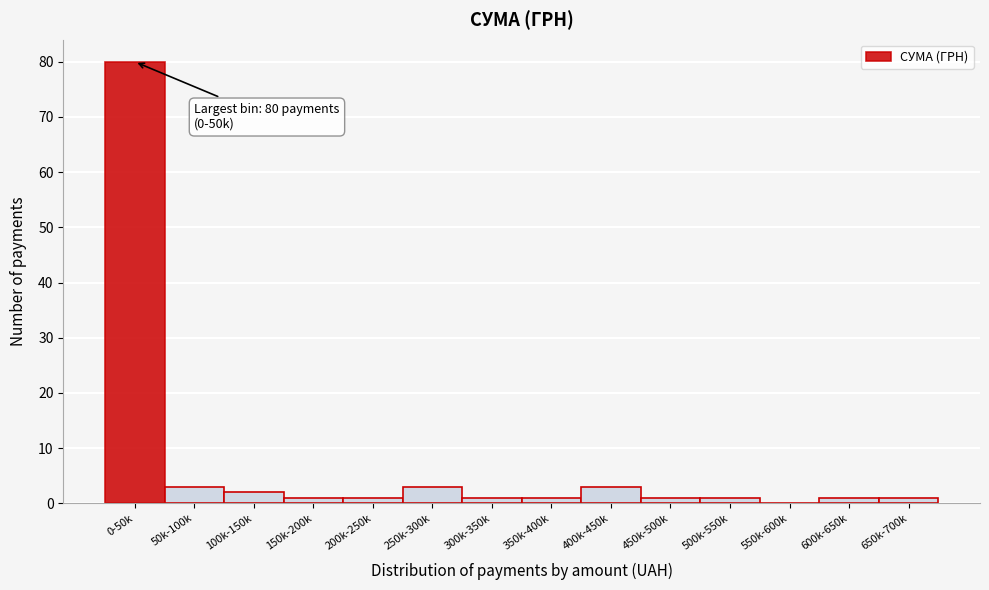

Reading left to right, list all the values displayed in this chart.

0-50k=80	50k-100k=3	100k-150k=2	150k-200k=1	200k-250k=1	250k-300k=3	300k-350k=1	350k-400k=1	400k-450k=3	450k-500k=1	500k-550k=1	550k-600k=0	600k-650k=1	650k-700k=1